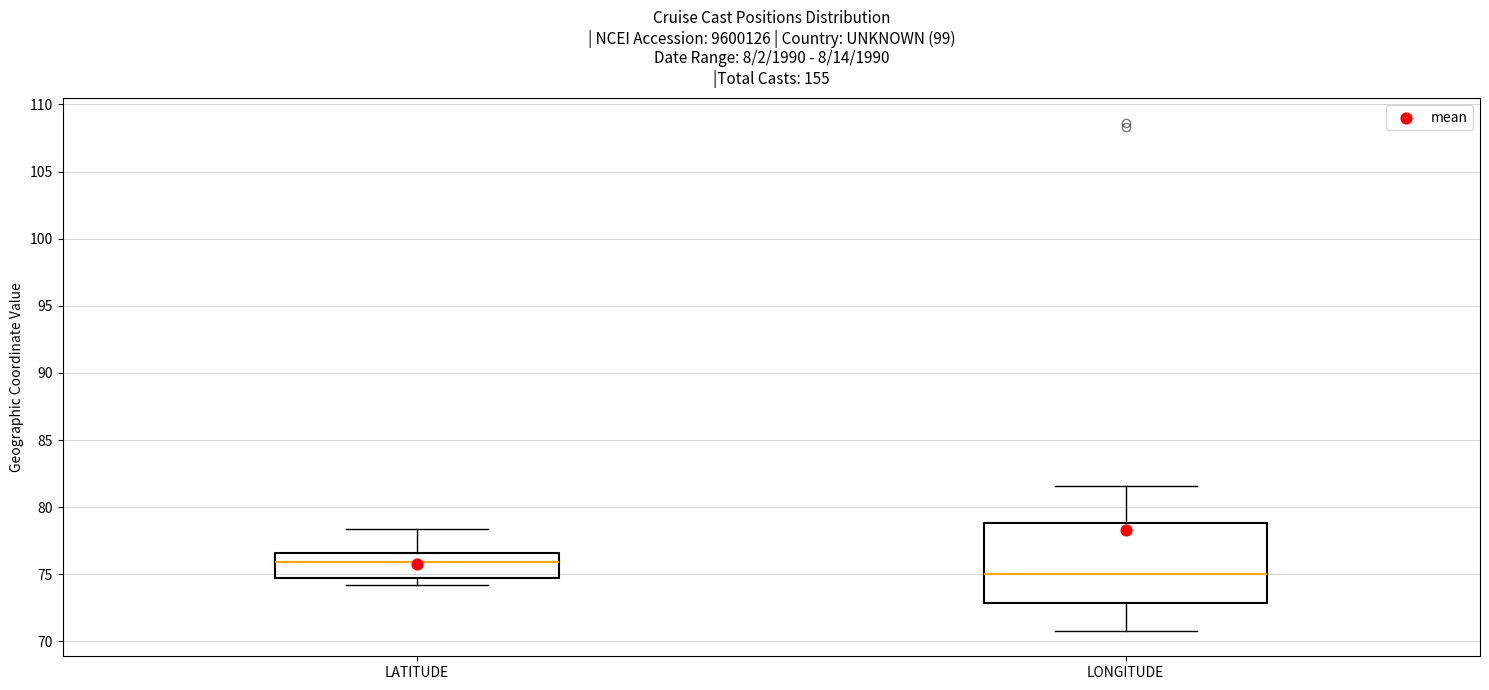

Reading left to right, transcribe this box plot: for each box, give where its median line is, the range the box spans, and where its two whiskers end, as read against the y-axis. The values are not printed on the chart, so give them approximately, as read against the axis.

LATITUDE: median 76.0, box 74.5 to 76.5, whiskers 74.0 to 78.5
LONGITUDE: median 75.0, box 73.0 to 79.0, whiskers 71.0 to 81.5